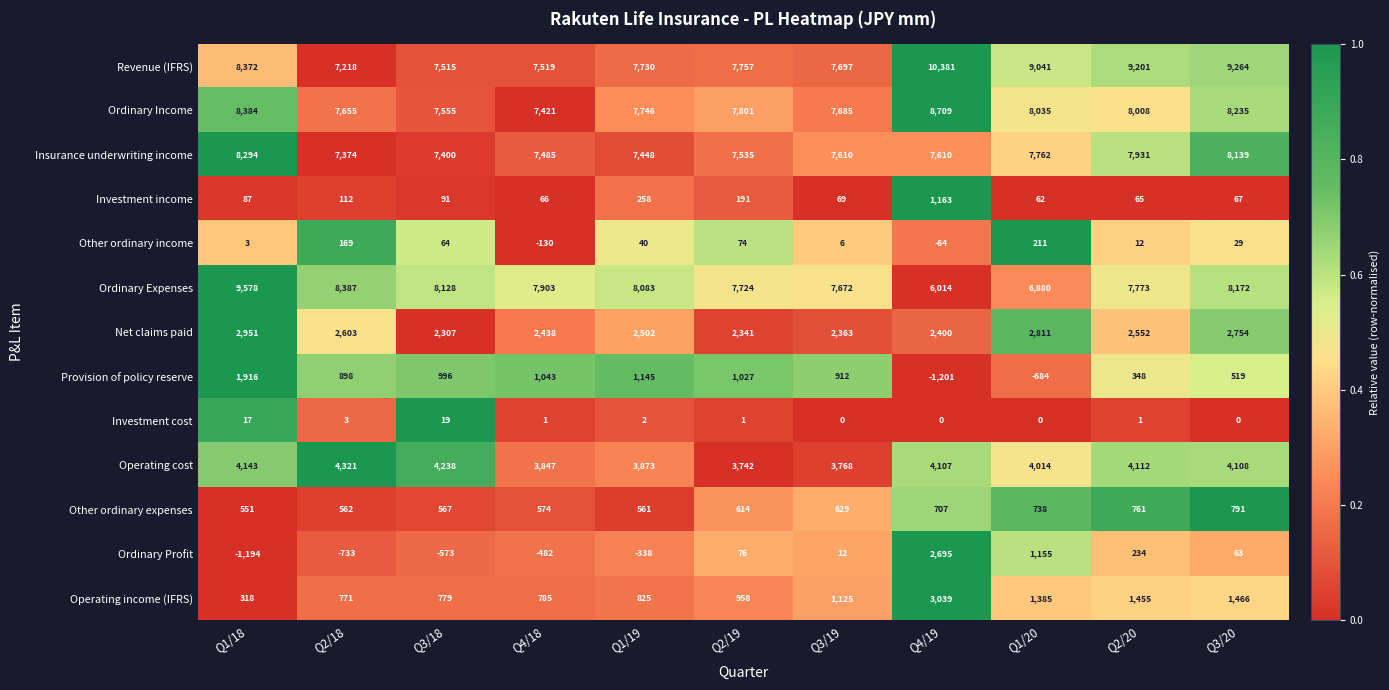

What is the average value of the Other ordinary income series?

38